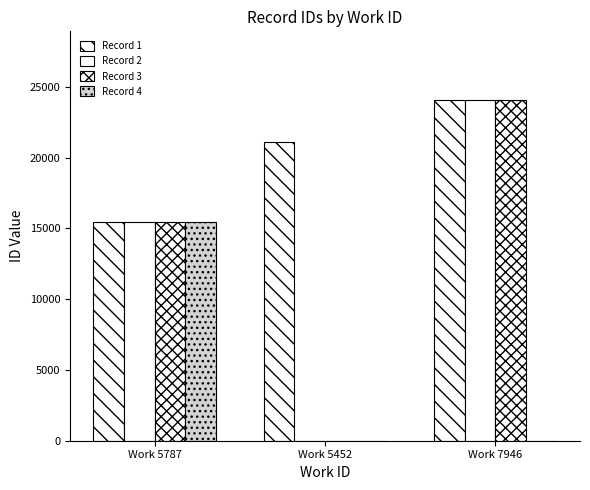

How many categories are shown in the chart?

3